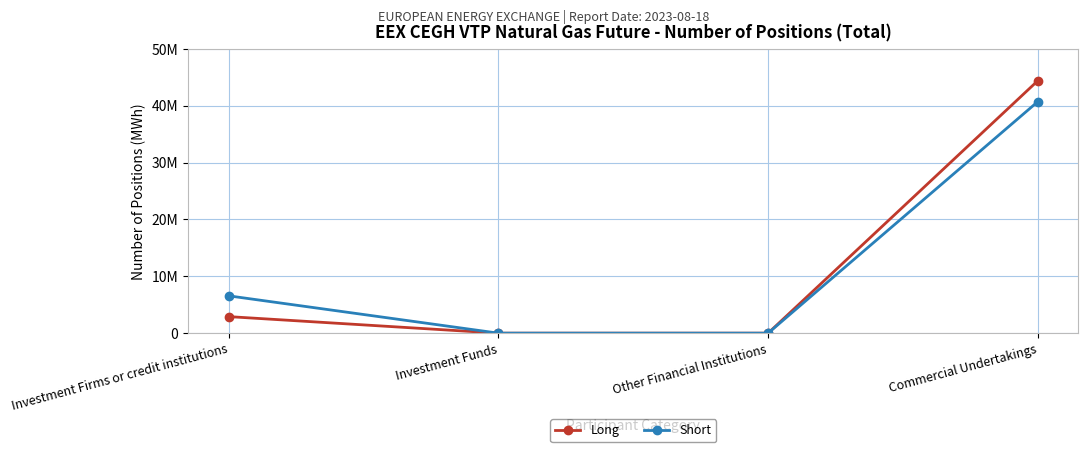

Does the chart have visible grid lines?

Yes